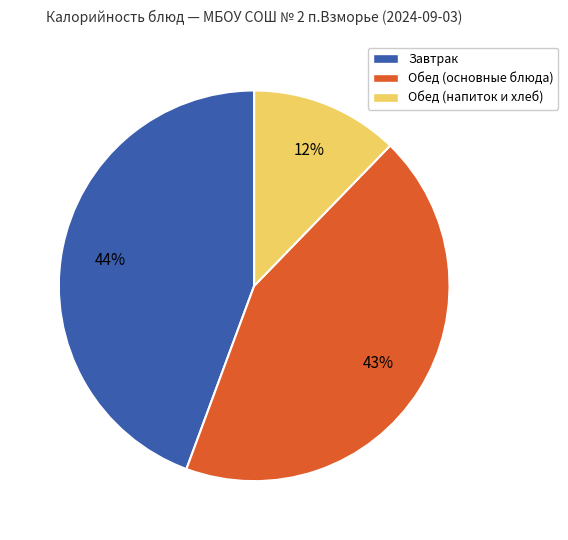

Is it true that Обед (напиток и хлеб) is 23% of the pie?

False